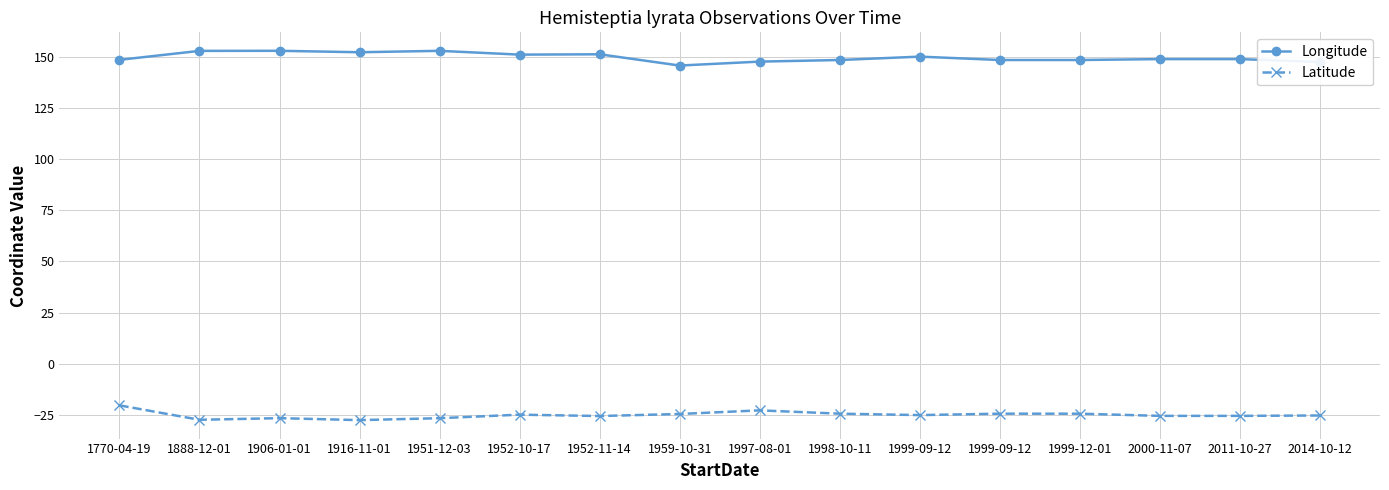

Is this an area chart (filled region under the line)?

No